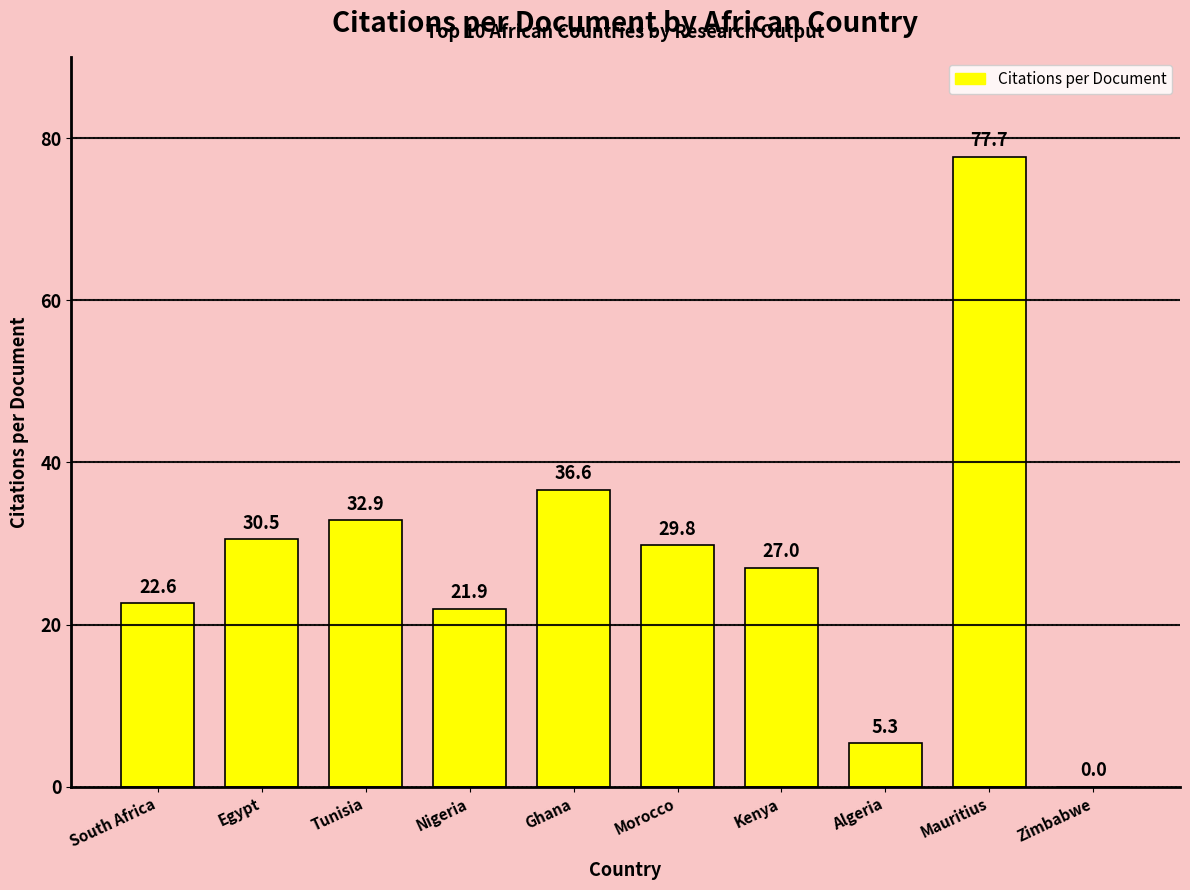

Are the bars grouped side by side (vs. stacked)?

No